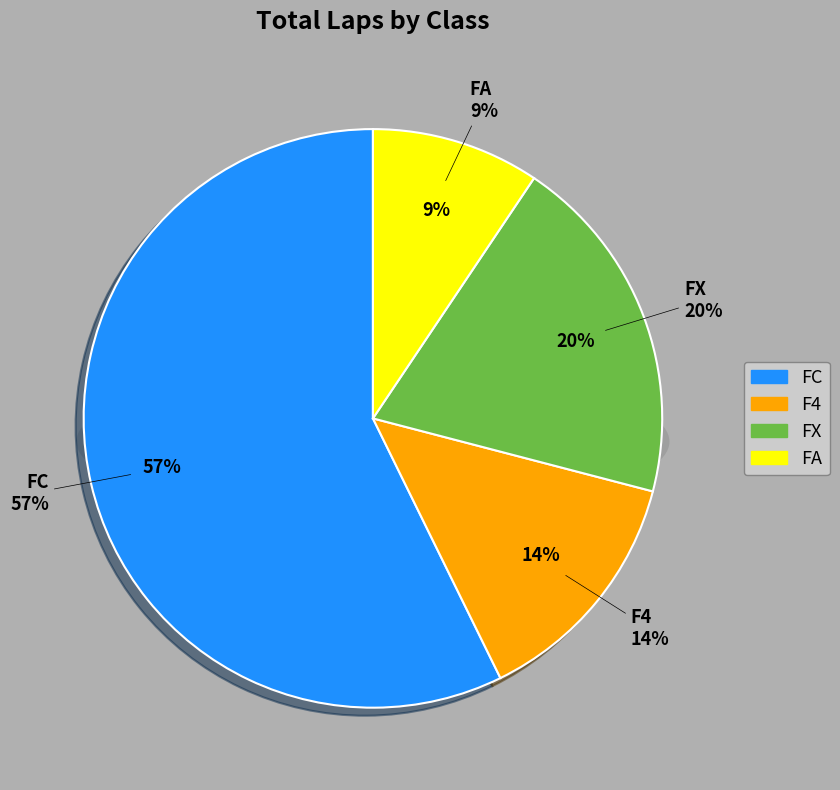

What percentage is the FC slice, to the nearest percent?

57%